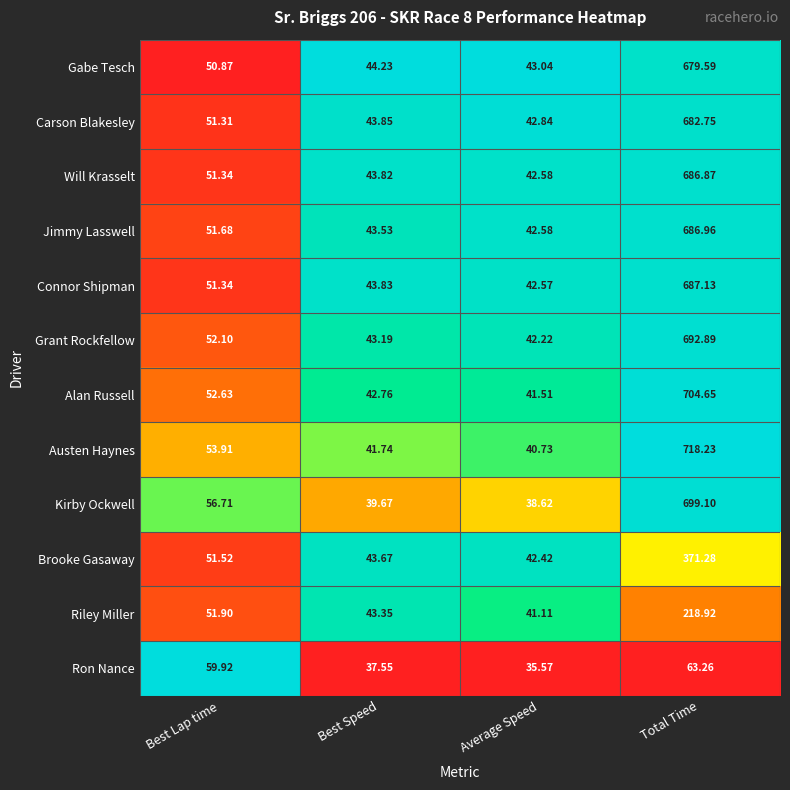

Which category has the lowest value in the Grant Rockfellow series?

Average Speed